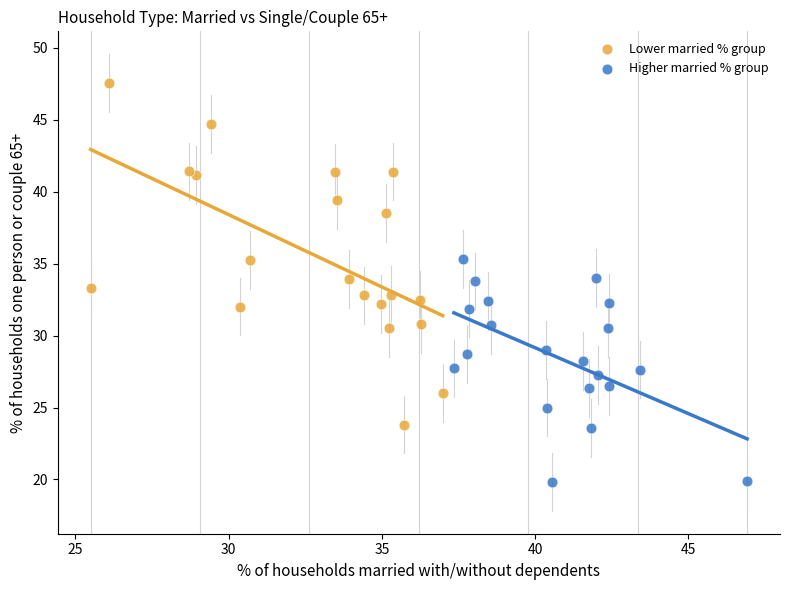

Which series contains the lowest Y value?

Higher married % group